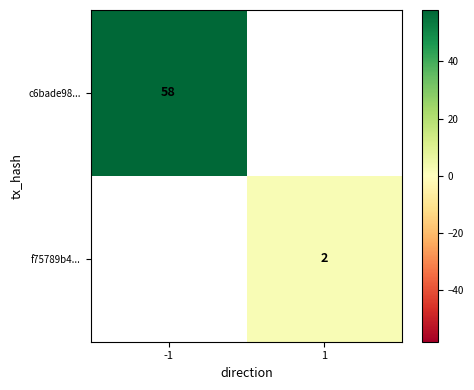

What is the minimum value shown in the chart?

2.0